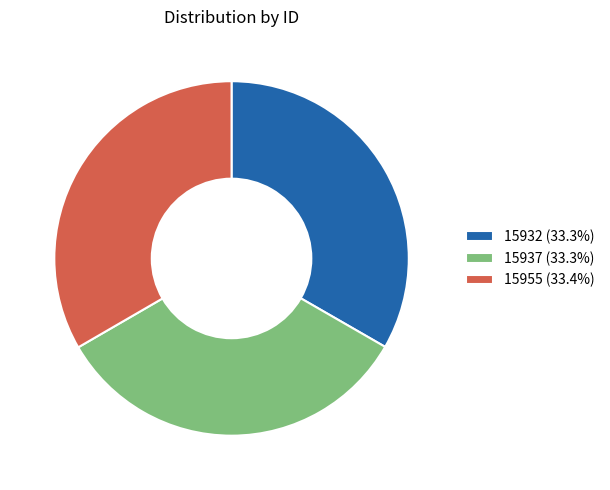

Does 15955 (33.4%) account for over 50% of the chart?

No